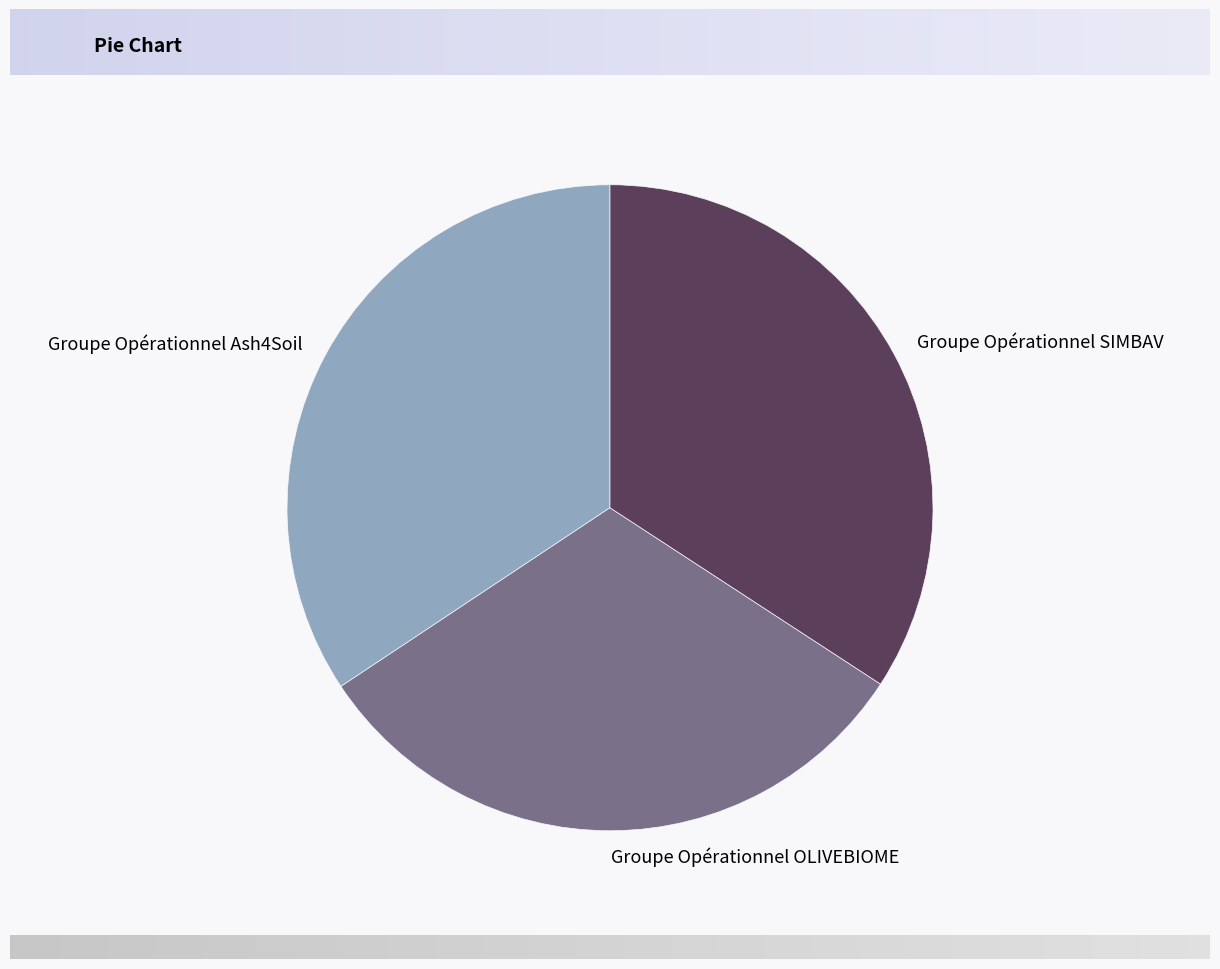

True or false: Groupe Opérationnel Ash4Soil accounts for 34% of the total.

True